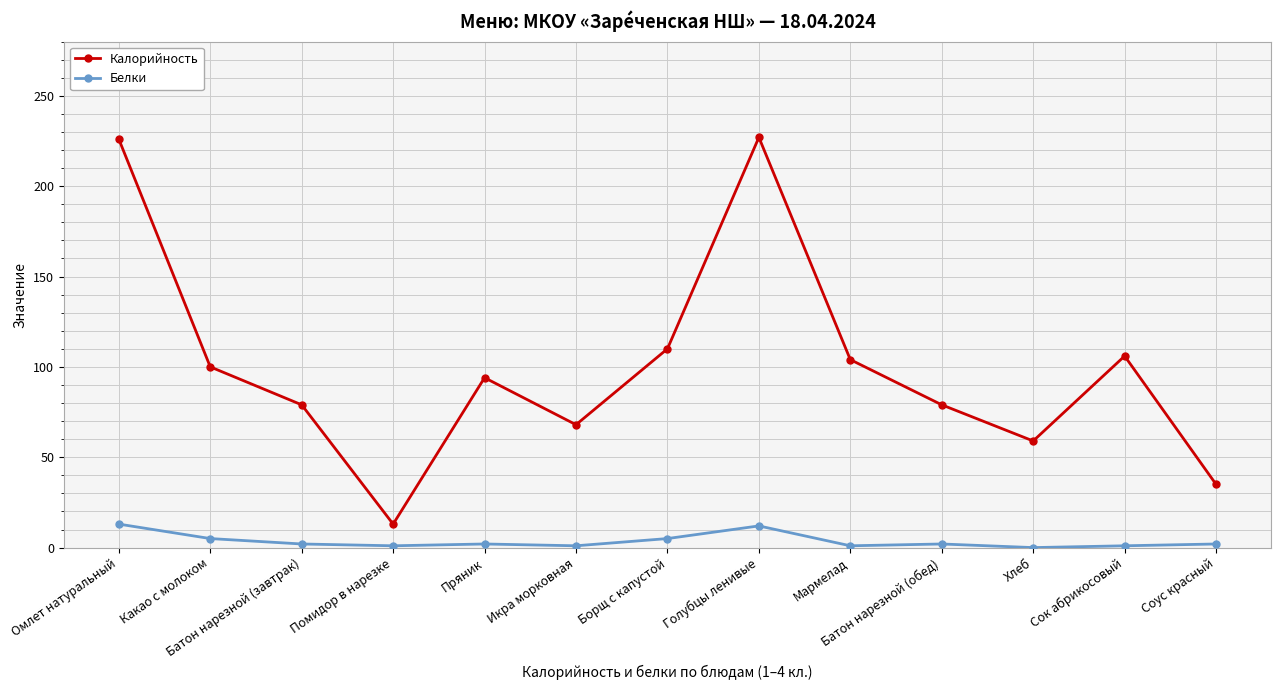

What is the lowest value of the Калорийность series?

13